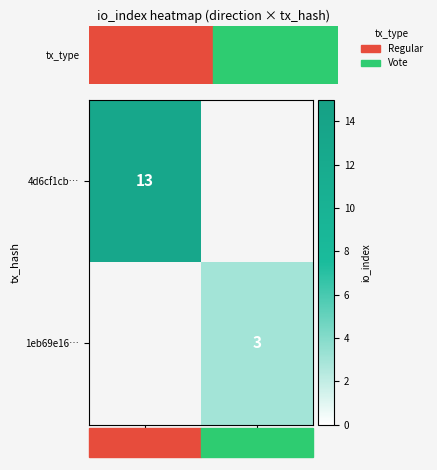

Between 1 and -1, which is larger?

-1